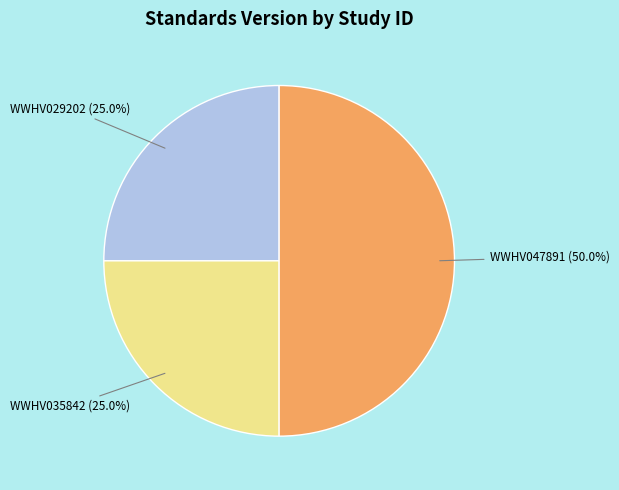

Which category has the biggest portion of the pie?

WWHV047891